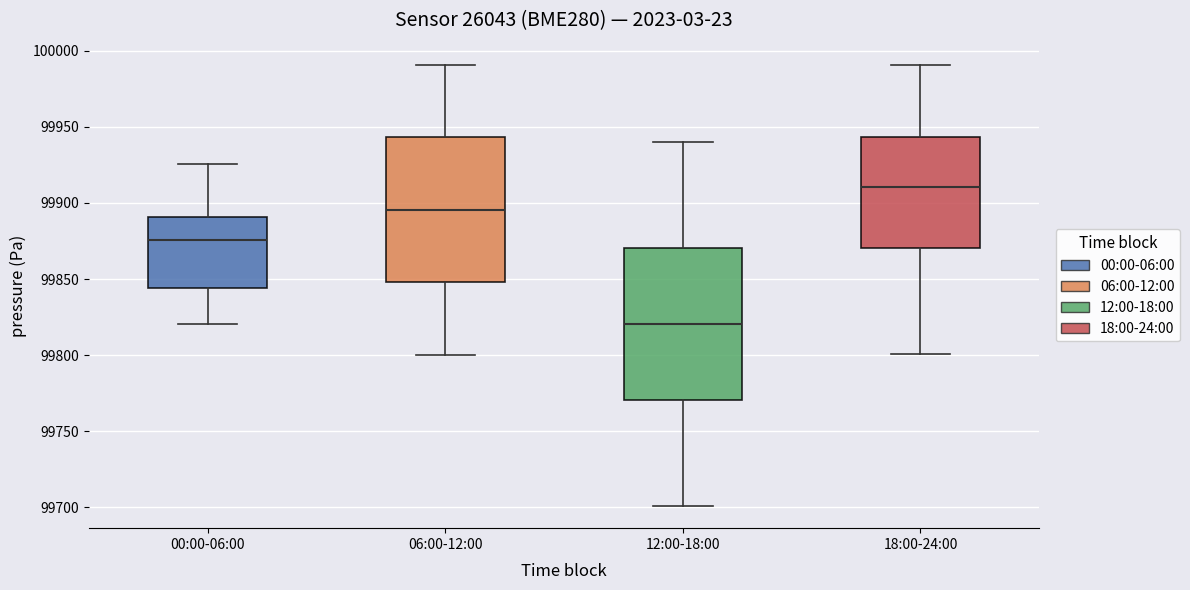

Reading left to right, read every box against the y-axis: the position of its median line, the range the box covers, and the ends of its whiskers. The values are not printed on the chart, so give them approximately, as read against the axis.

00:00-06:00: median 99875, box 99845 to 99890, whiskers 99820 to 99925
06:00-12:00: median 99895, box 99850 to 99945, whiskers 99800 to 99990
12:00-18:00: median 99820, box 99770 to 99870, whiskers 99700 to 99940
18:00-24:00: median 99910, box 99870 to 99945, whiskers 99800 to 99990